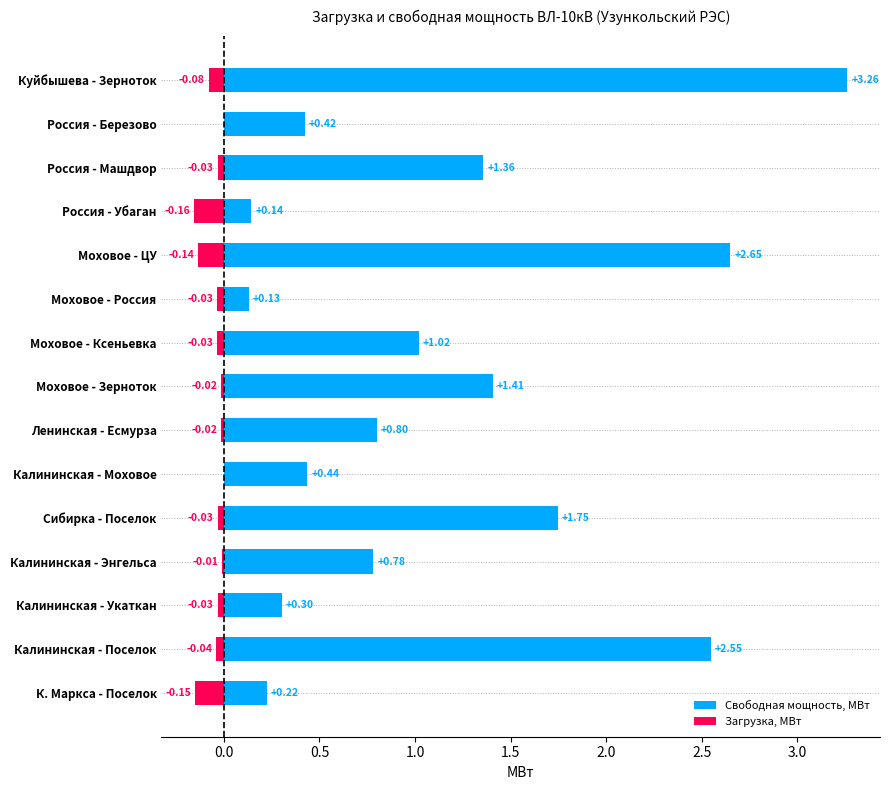

Reading left to right, list all the values displayed in this chart.

Свободная мощность, МВт: 0.2	2.6	0.3	0.8	1.7	0.4	0.8	1.4	1.0	0.1	2.7	0.1	1.4	0.4	3.3
Загрузка, МВт: -0.1	-0.0	-0.0	-0.0	-0.0	0.0	-0.0	-0.0	-0.0	-0.0	-0.1	-0.2	-0.0	0.0	-0.1